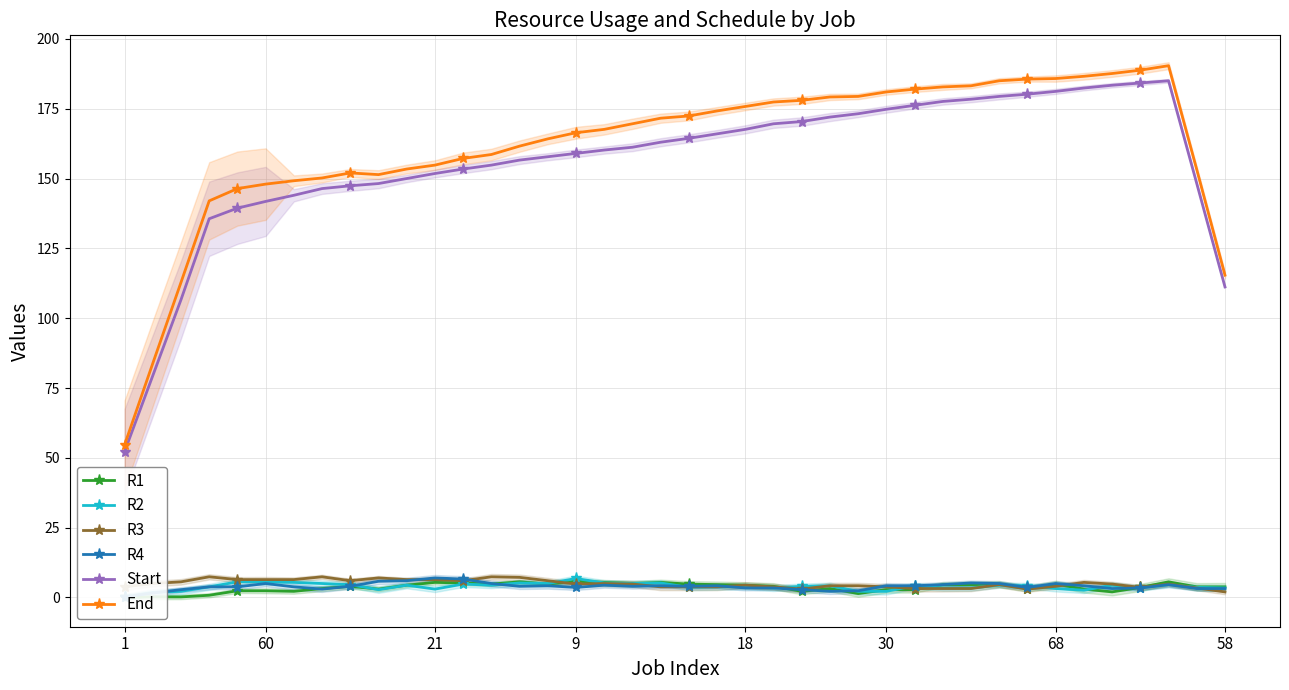

Does the chart have visible grid lines?

Yes